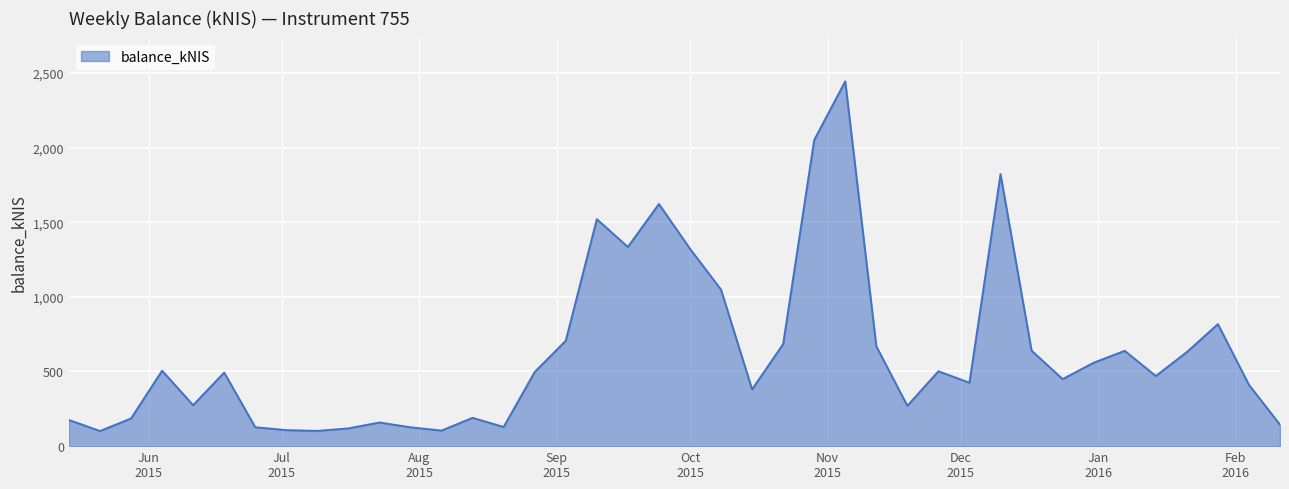

What is the difference between the maximum and minimum values?

2342.4